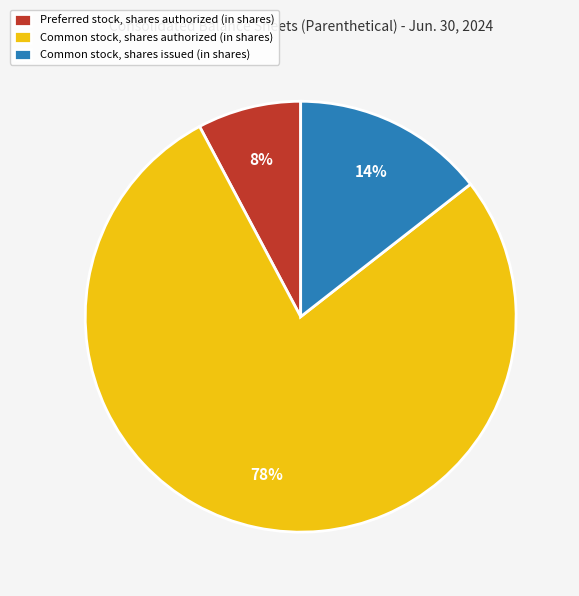

Which category has the biggest portion of the pie?

Common stock, shares authorized (in shares)